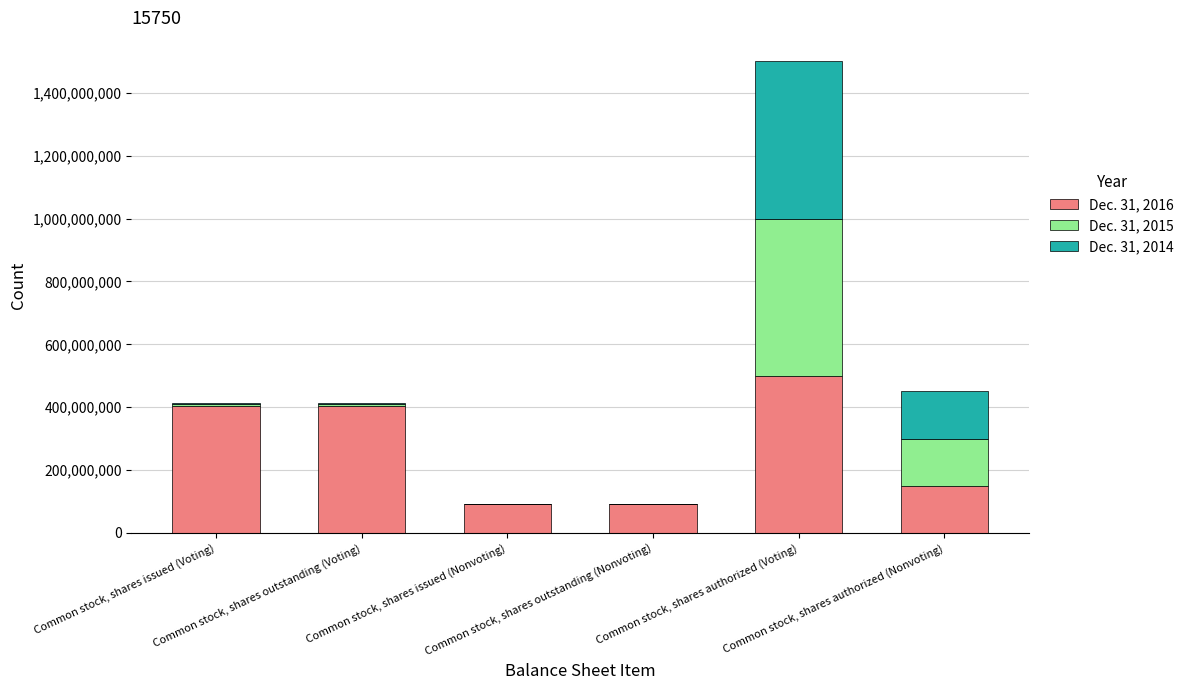

How many distinct data groups are displayed?

3